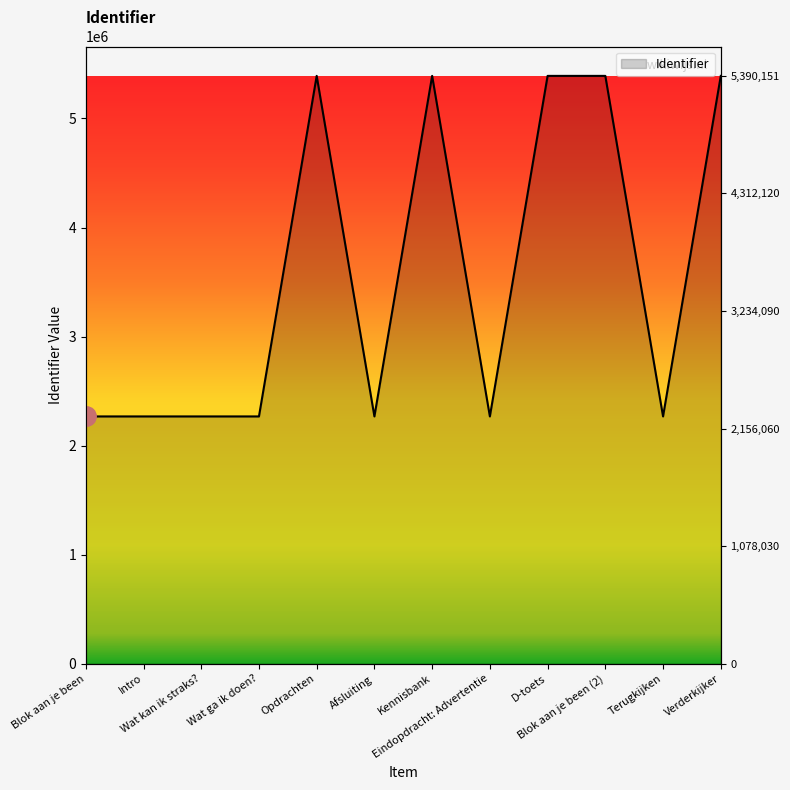

Rank the categories by value from lowest to highest.

Blok aan je been, Intro, Wat kan ik straks?, Wat ga ik doen?, Afsluiting, Eindopdracht: Advertentie, Terugkijken, Opdrachten, Kennisbank, D-toets, Blok aan je been (2), Verderkijker